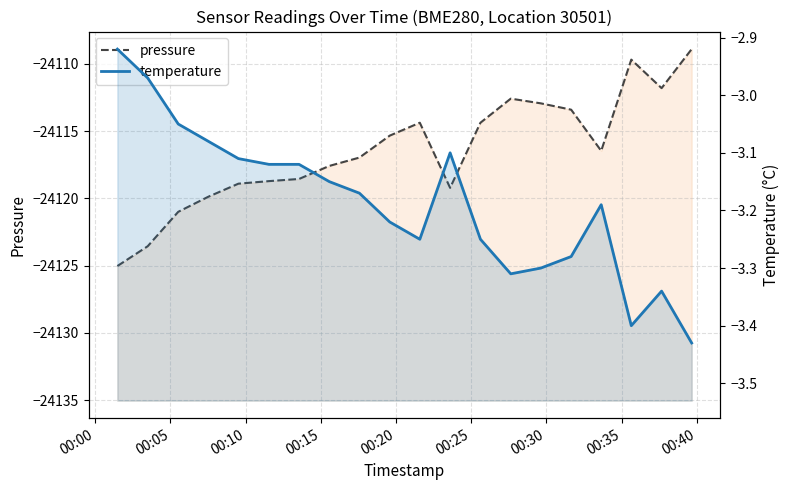

True or false: temperature and pressure cross at least once.

False